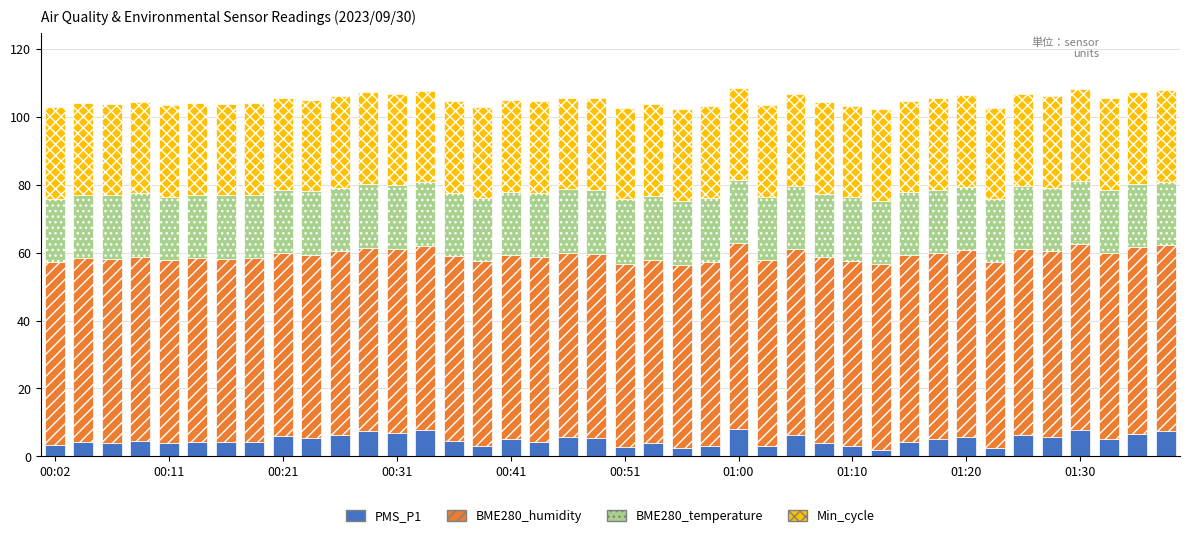

What is the highest value of the PMS_P1 series?

8.0